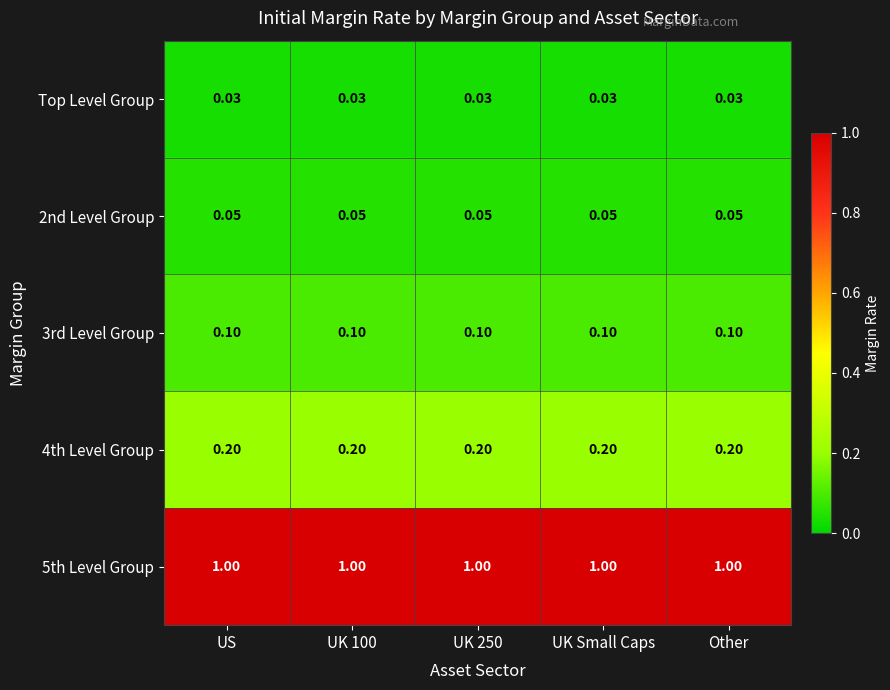

What is the greatest value displayed?

1.0